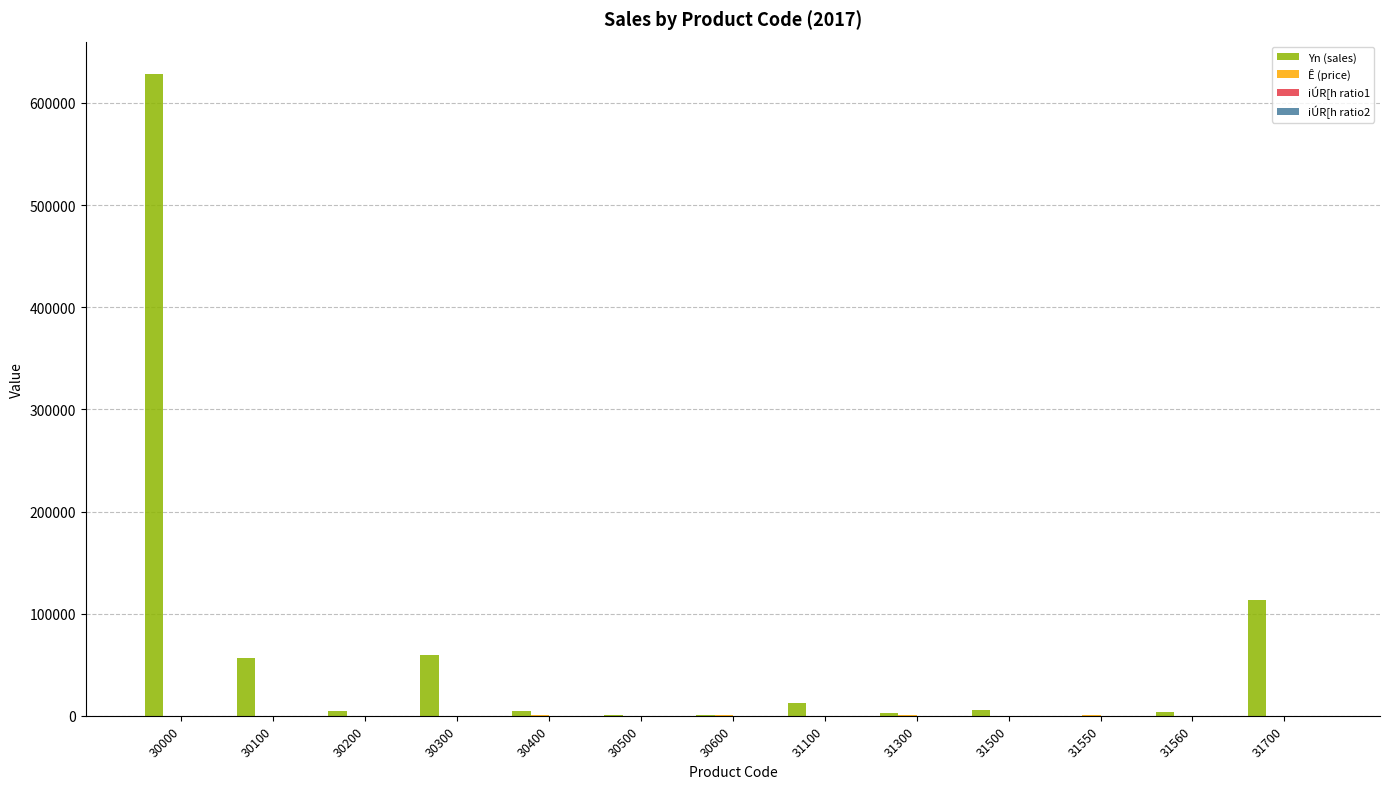

What is the sum of the Yn (sales) values at 31700 and 30200?

117976.0